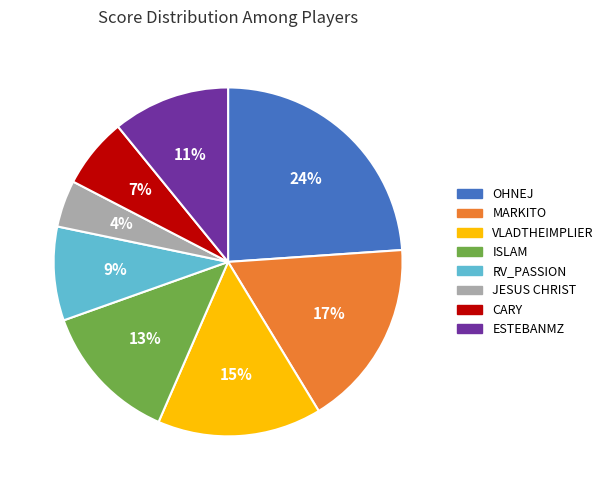

Is there any slice that represents more than half of the pie?

No